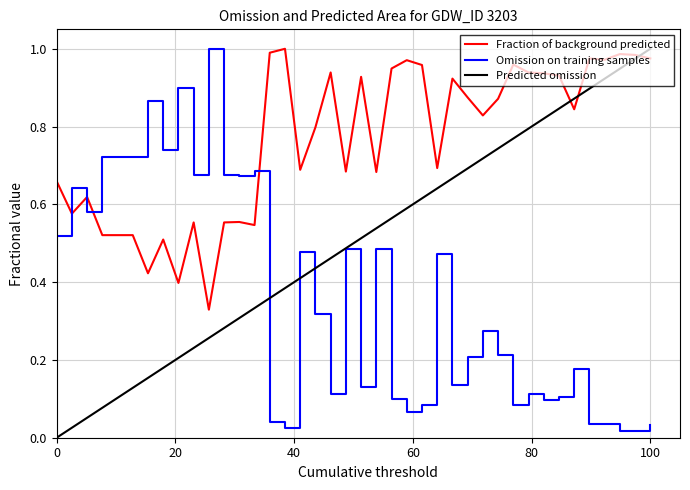

How many intersections are there between Fraction of background predicted and Omission on training samples?

4